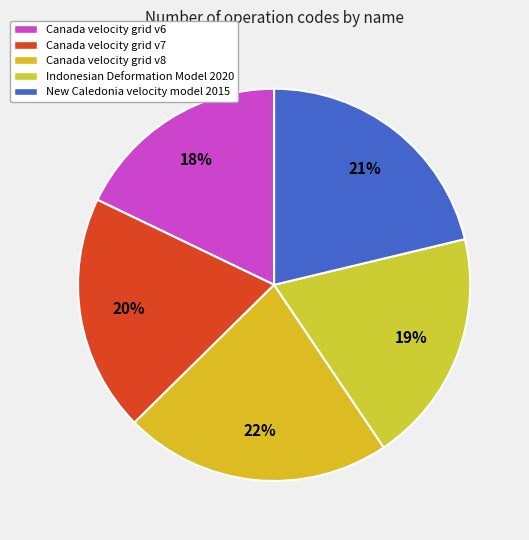

Rank the categories by value from lowest to highest.

Canada velocity grid v6, Indonesian Deformation Model 2020, Canada velocity grid v7, New Caledonia velocity model 2015, Canada velocity grid v8